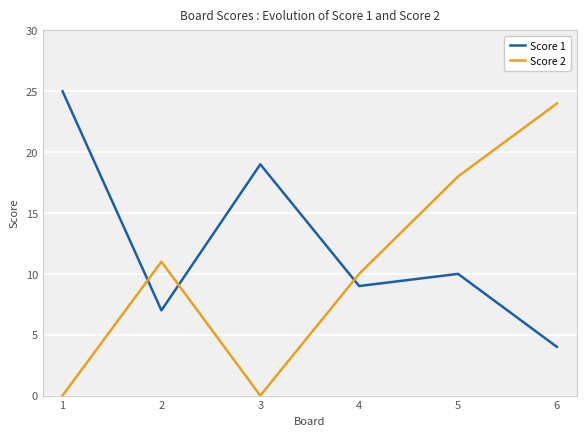

At 4, list the series in order from largest to smallest.

Score 2, Score 1